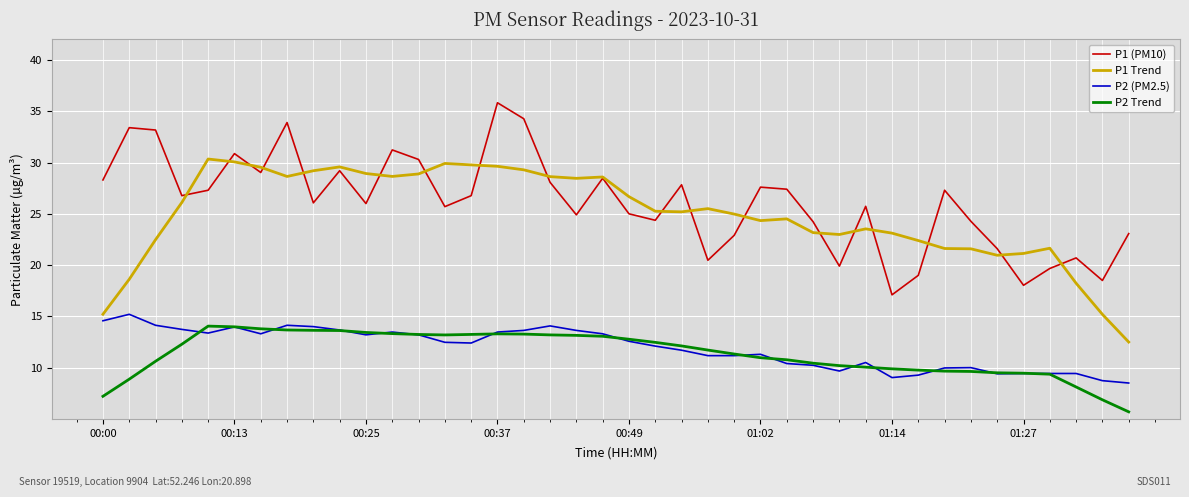

What is the maximum value for P1 (PM10)?

35.8